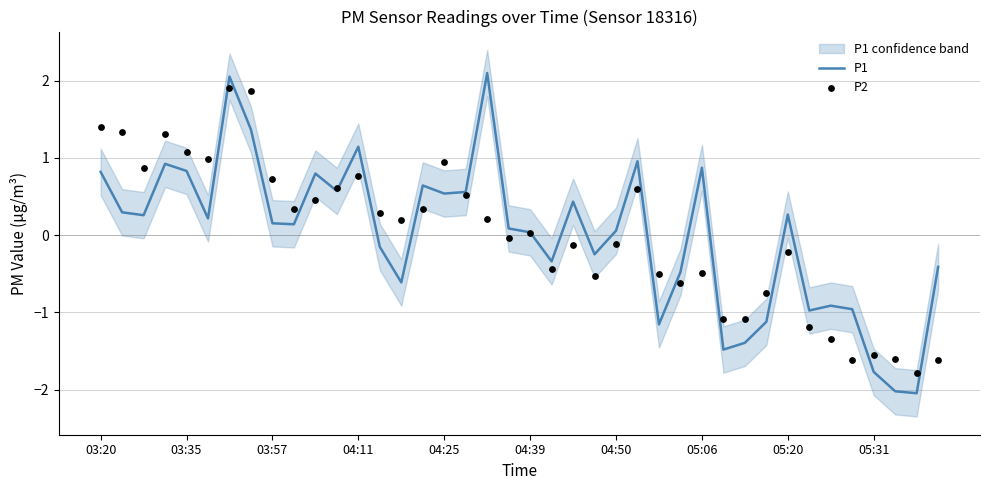

Which series reaches the maximum Y coordinate?

P1